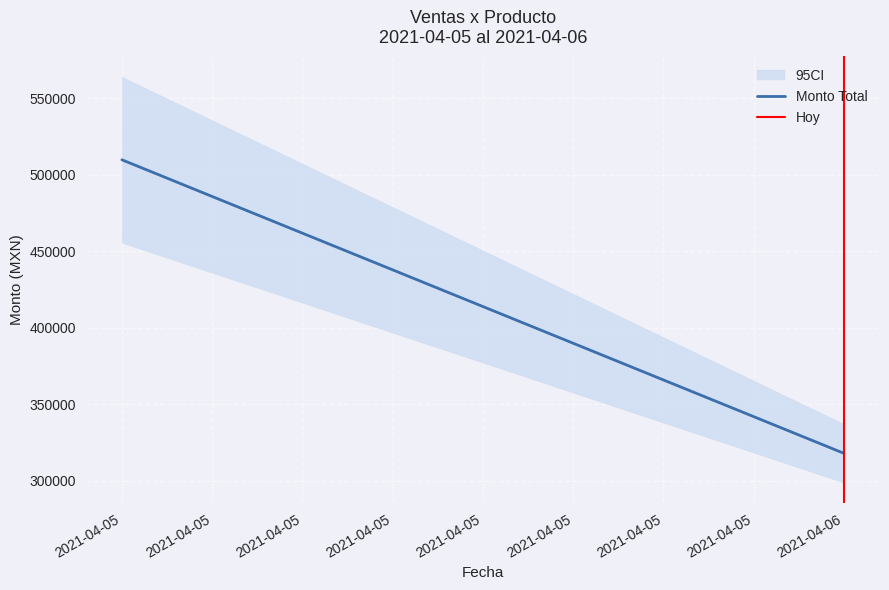

Is this an area chart (filled region under the line)?

No